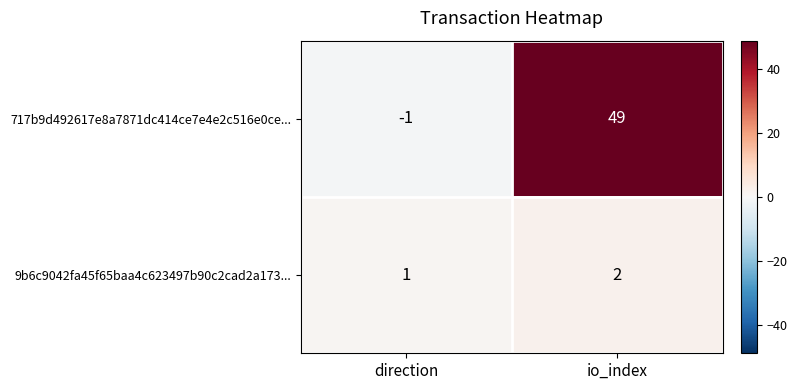

Where is 9b6c9042fa45f65baa4c623497b90c2cad2a173... nearest to the value 1?

direction